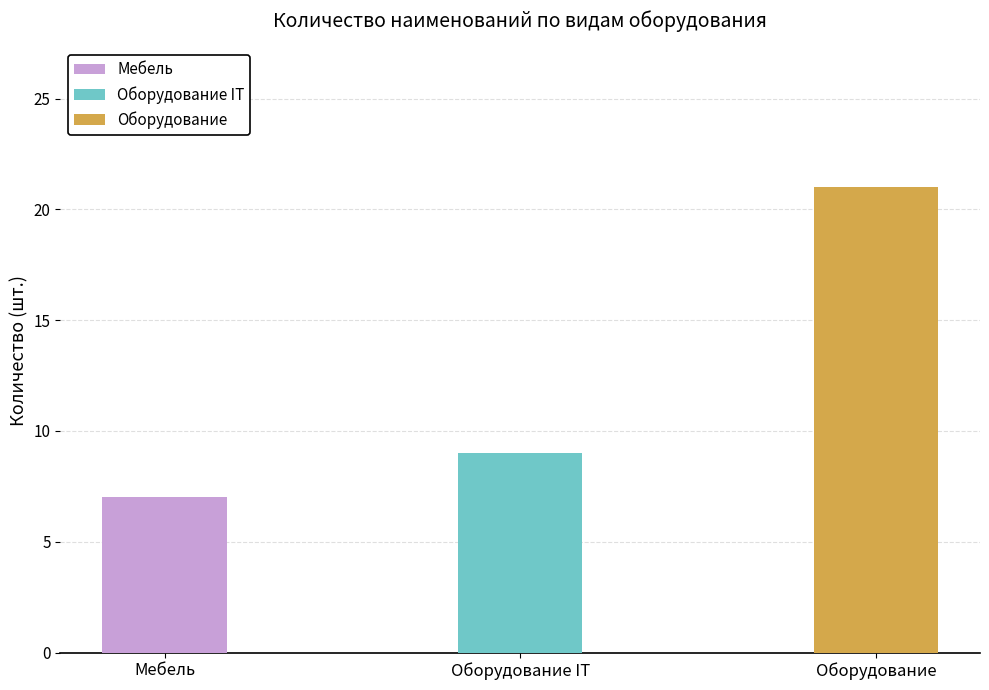

Reading left to right, extract all data points from this chart.

Итоговое количество (шт.): Мебель=7	Оборудование IT=9	Оборудование=21
Количество наименований (№): Мебель=7	Оборудование IT=9	Оборудование=21